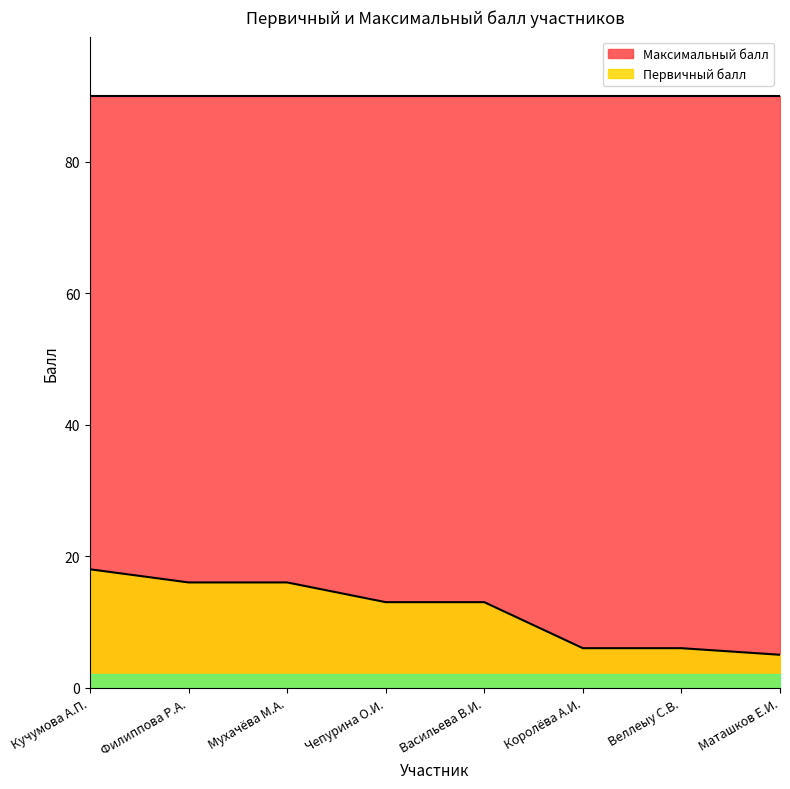

Which has a higher value, Чепурина О.И. or Кучумова А.П.?

Кучумова А.П.